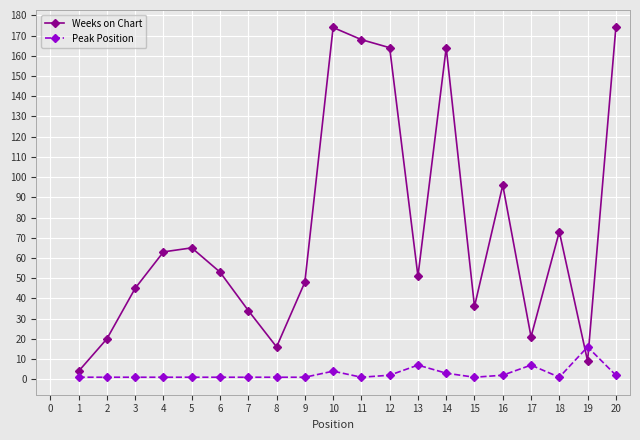

What is the sum of all Weeks on Chart values?

1478